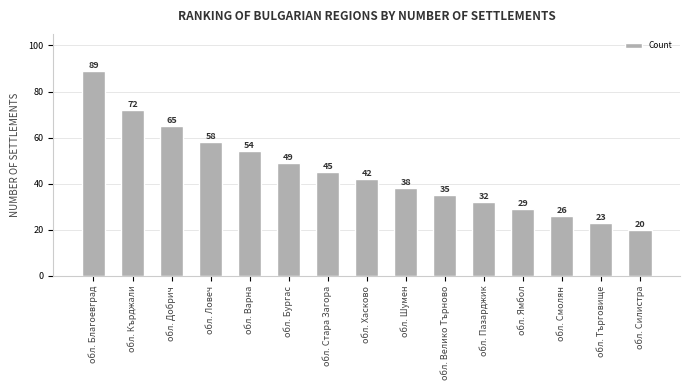

What is the label of the 9th bar from the right?

обл. Стара Загора